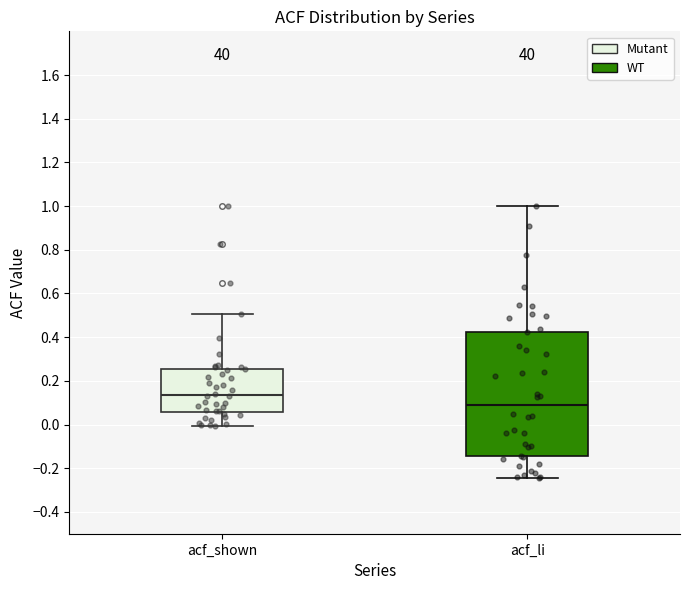

Which box has the lowest median line?

acf_li